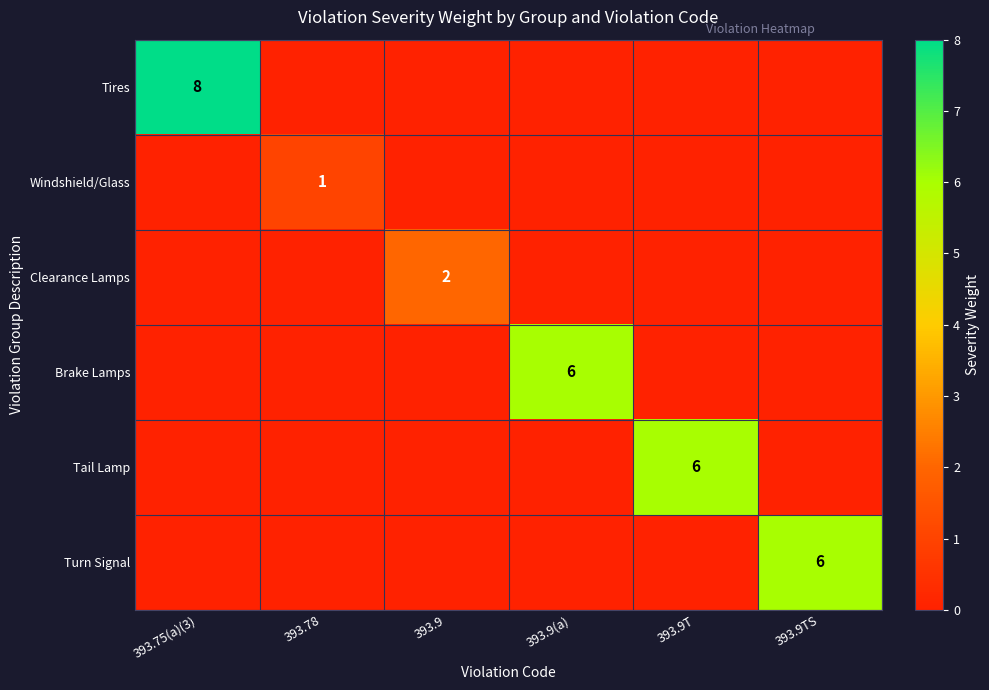

What is the average value of the Turn Signal series?

1